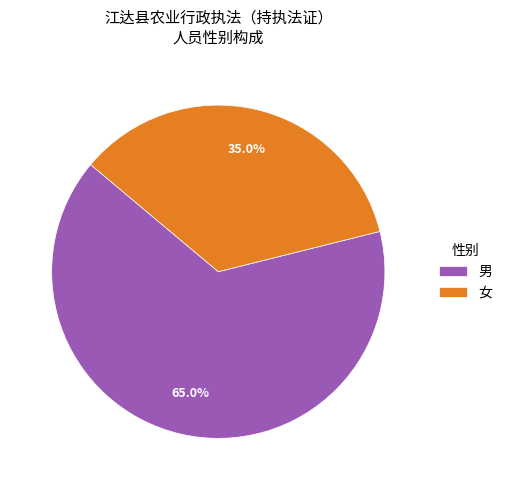

To the nearest percent, what is the average slice percentage?

50%